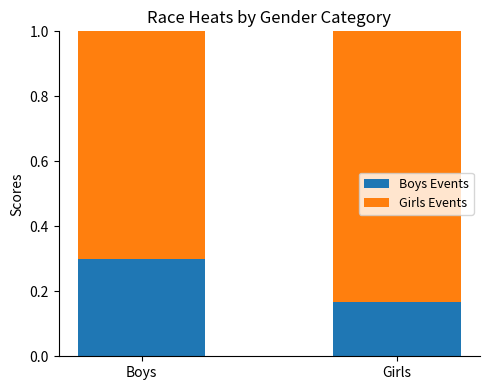

What is the difference between the maximum and minimum values in the Boys Events series?

0.1